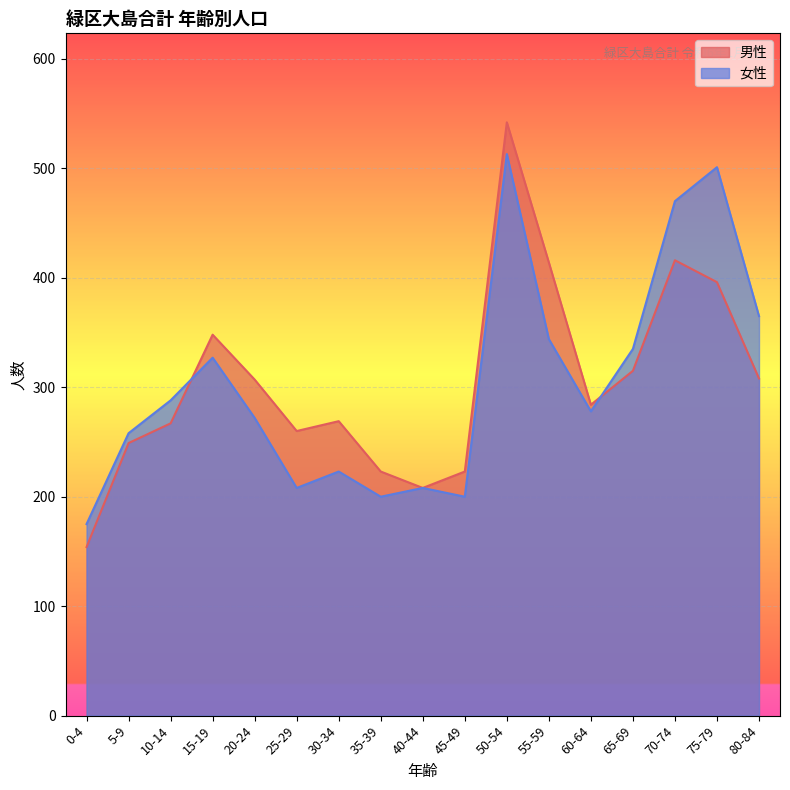

How many values in the 女性 series exceed 278?

8